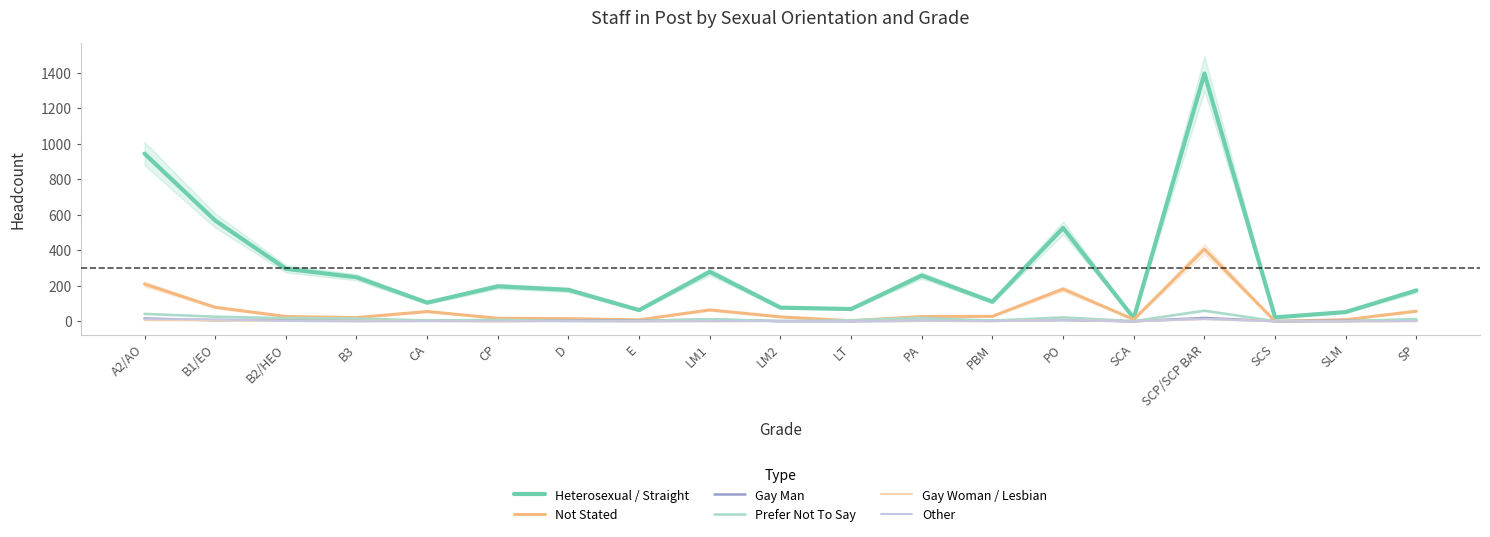

Where is the first local minimum for Not Stated?

B3